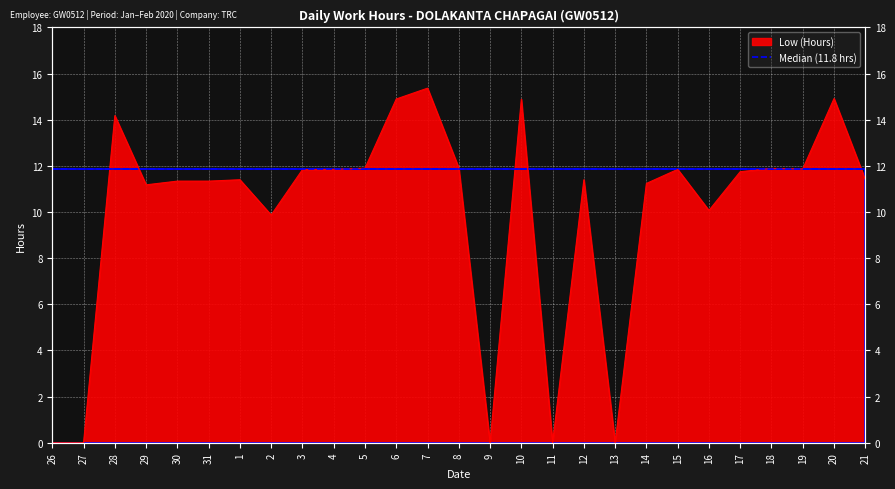

At which category does the chart reach its peak across all series?

7